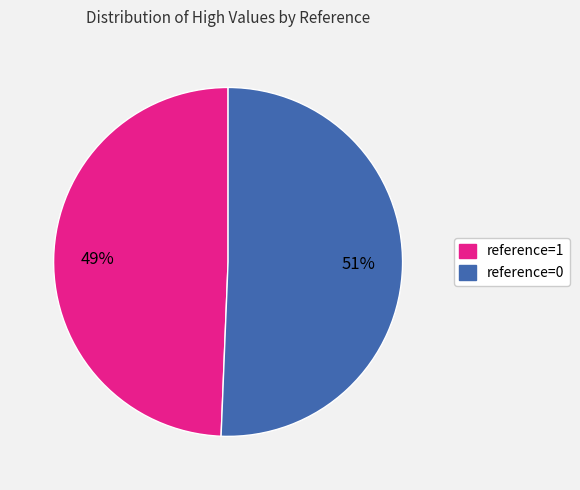

To the nearest percent, what percentage of the pie is reference=0?

51%